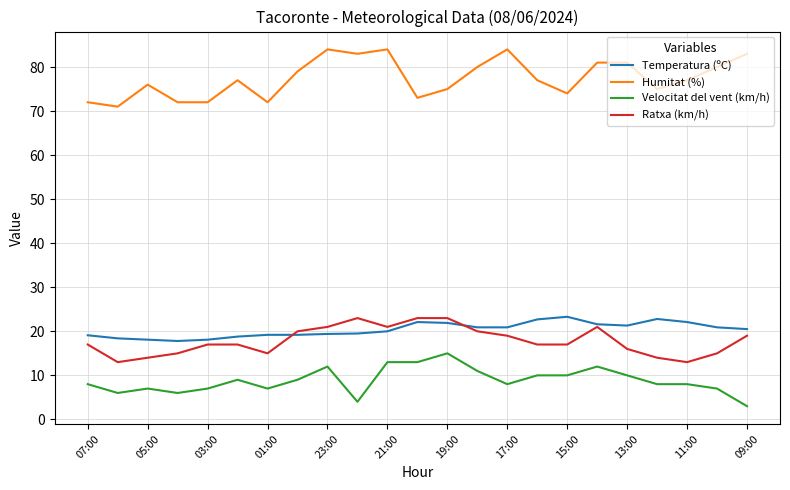

What is the minimum value shown in the chart?

3.0